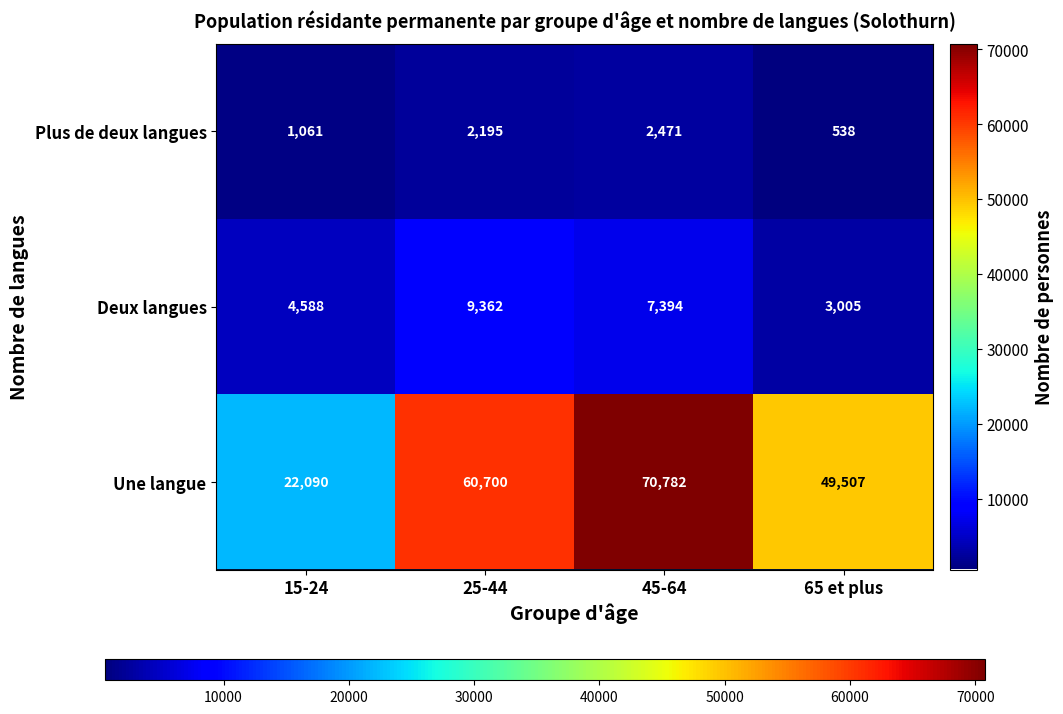

At 65 et plus, list the series in order from smallest to largest.

Plus de deux langues, Deux langues, Une langue